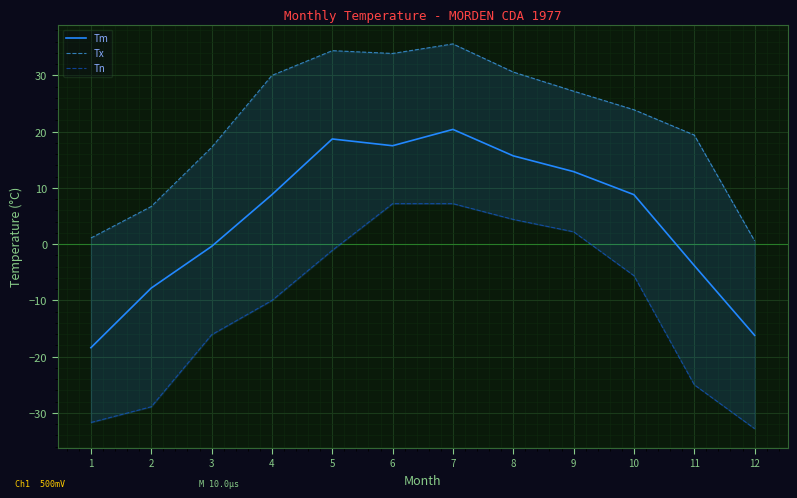

What is the value of the Tx point at the 5th from the left?

34.4